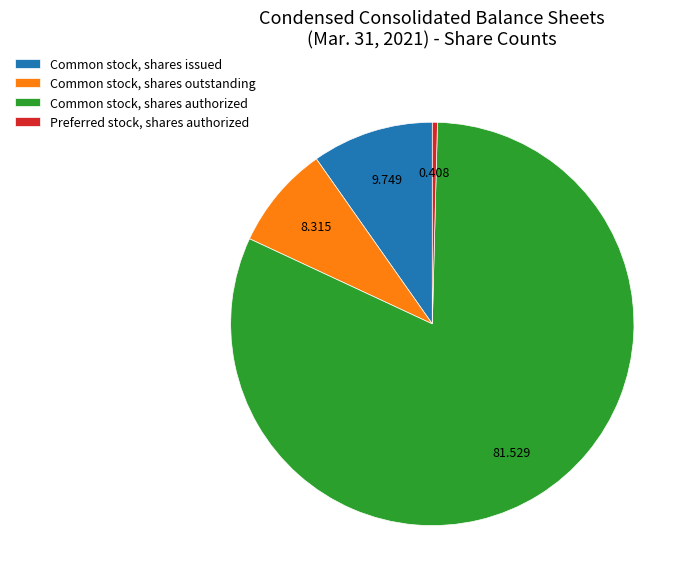

True or false: Common stock, shares outstanding accounts for 21% of the total.

False